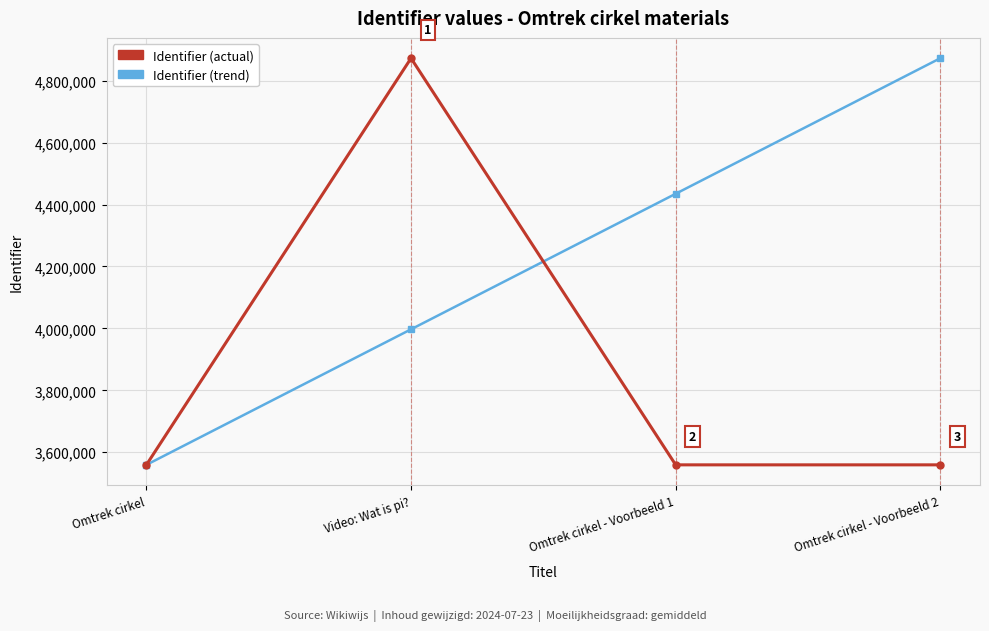

What is the greatest value displayed?

4872707.0